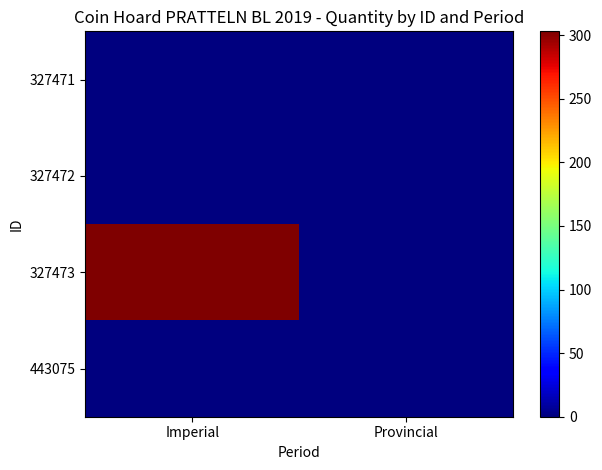

At which category is the sum across all series the highest?

Imperial